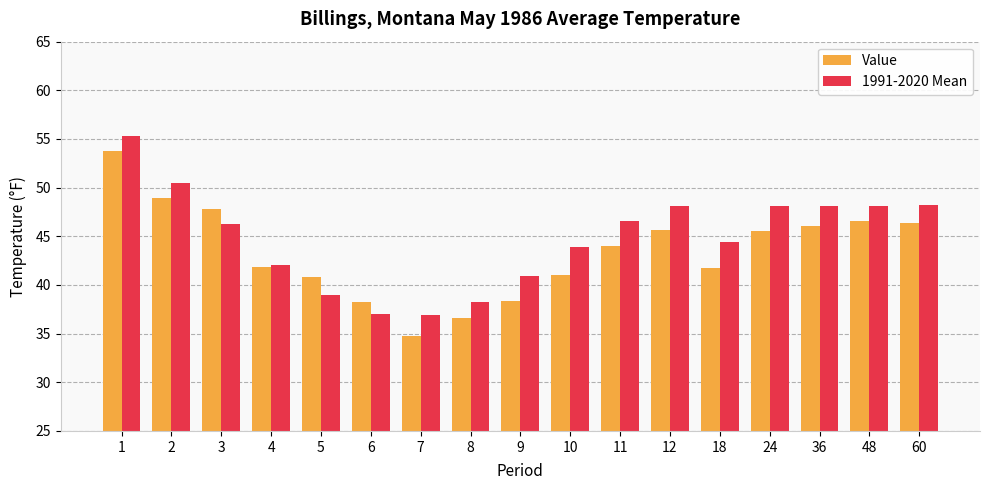

What are all the series names shown in the legend?

Value, 1991-2020 Mean